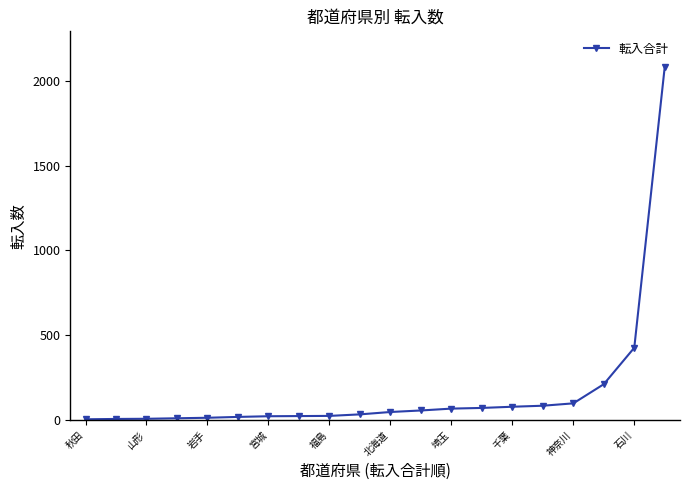

What is the average value?

169